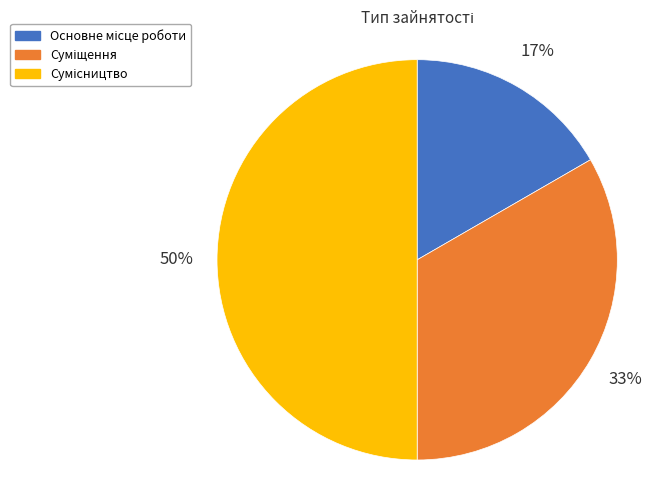

To the nearest percent, what is the difference between the largest and smallest slice percentages?

33%